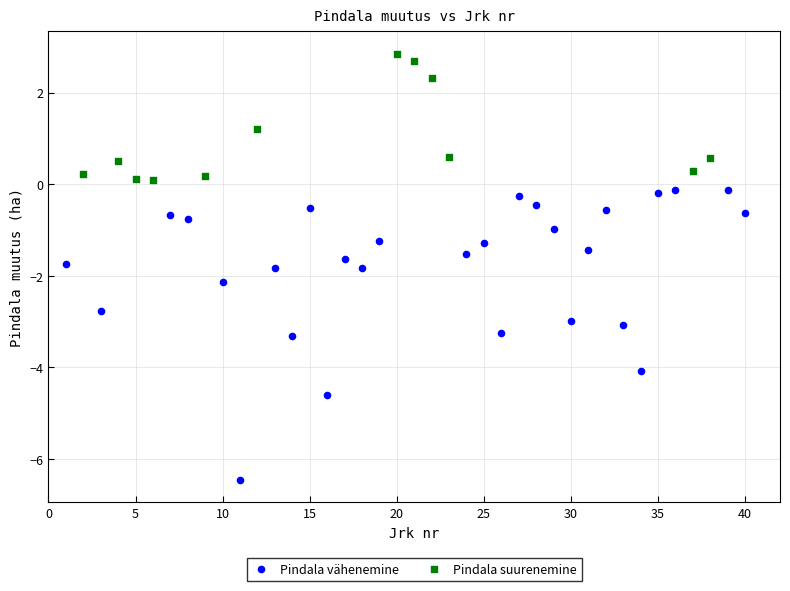

Which series contains the lowest Y value?

Pindala vähenemine